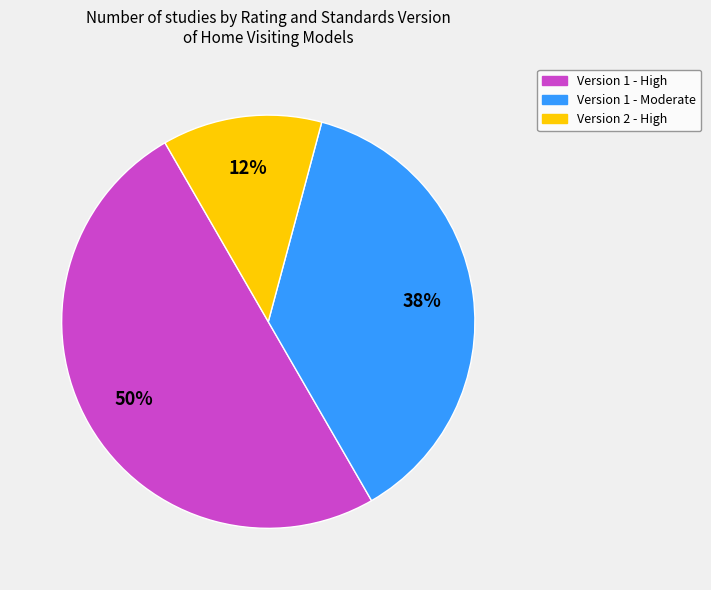

To the nearest percent, what portion does Version 1 - High represent?

50%